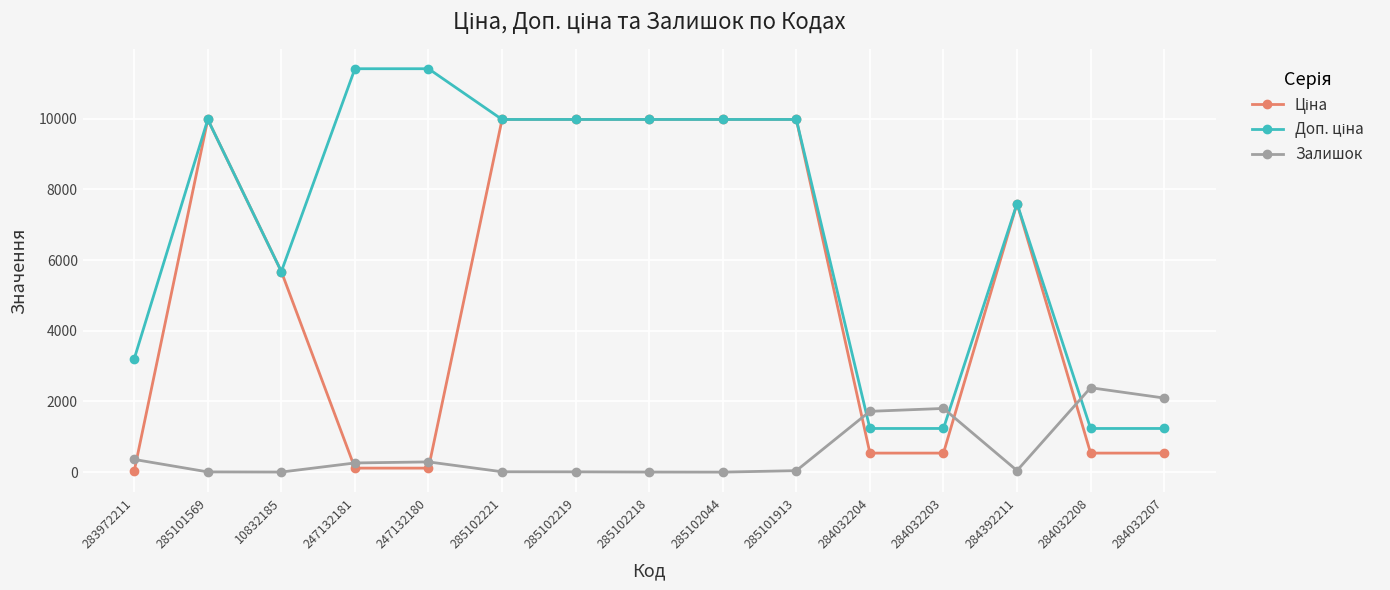

Is it true that Залишок equals 3254.5 at 284032208?

False